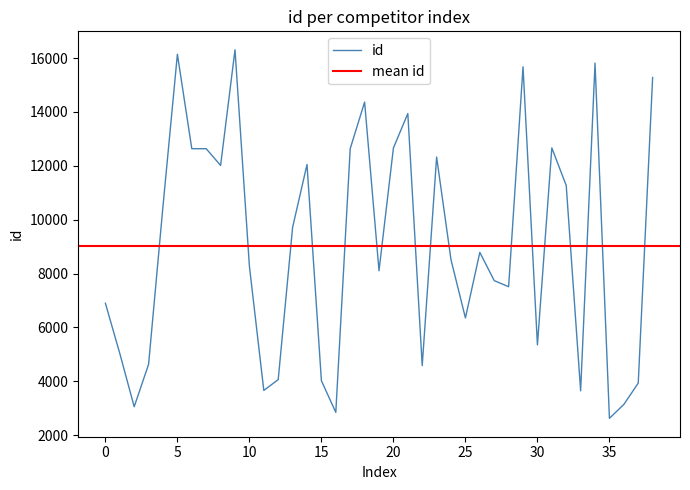

Reading right to left, list all the values displayed in this chart.

15280	3934	3141	2627	15813	3648	11269	12666	5352	15678	7512	7739	8787	6354	8510	12326	4584	13942	12663	8106	14367	12638	2847	4022	12050	9716	4063	3662	8276	16310	12015	12636	12637	16143	10506	4631	3056	5035	6898